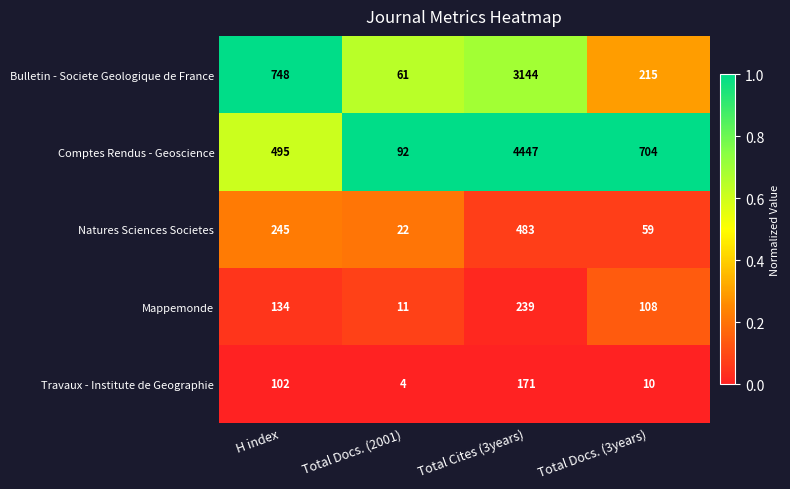

Where is Comptes Rendus - Geoscience nearest to the value 2269?

Total Docs. (3years)